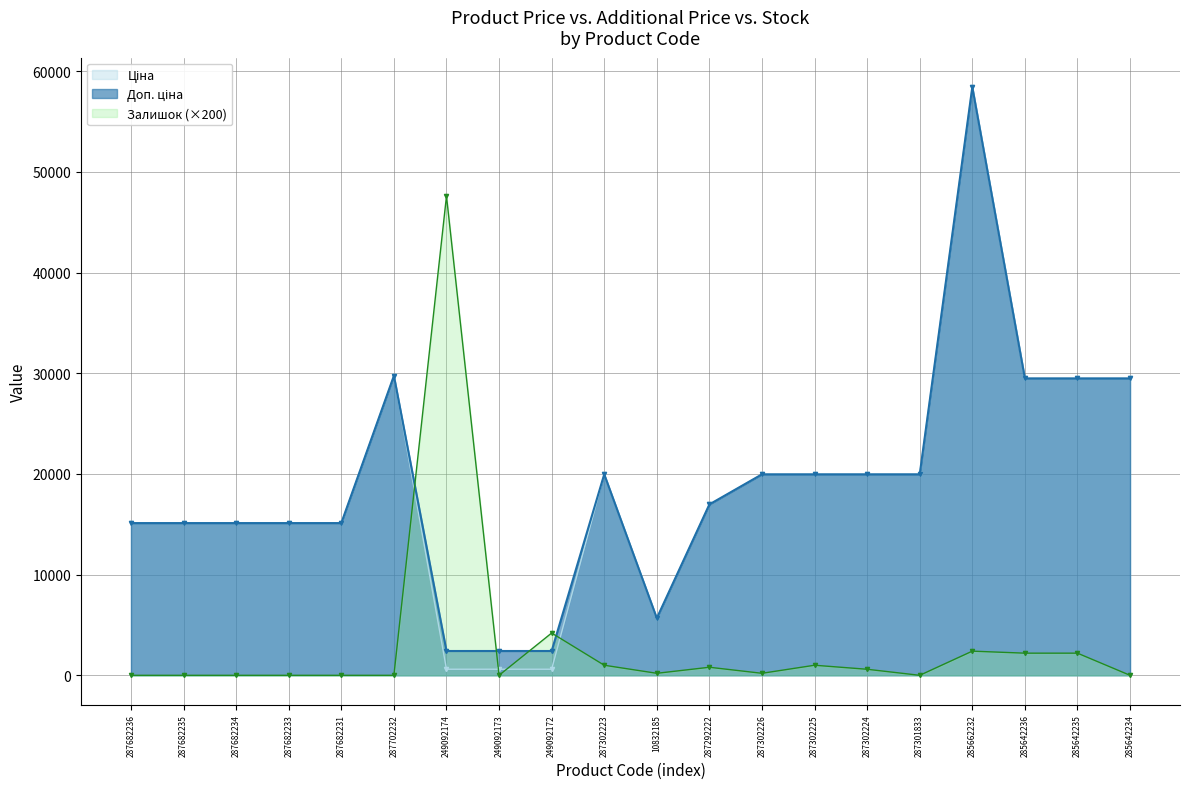

Reading left to right, extract all data points from this chart.

Ціна: 15120.0	15120.0	15120.0	15120.0	15120.0	29747.2	603.7	603.7	603.7	19964.2	5673.8	16976.3	19964.2	19964.2	19964.2	19964.2	58426.5	29491.5	29491.5	29491.5
Доп. ціна: 15120.0	15120.0	15120.0	15120.0	15120.0	29747.2	2414.8	2414.8	2414.8	19964.2	5673.8	16976.3	19964.2	19964.2	19964.2	19964.2	58426.5	29491.5	29491.5	29491.5
Залишок: 0.0	0.0	0.0	0.0	0.0	0.0	47600.0	0.0	4200.0	1000.0	200.0	800.0	200.0	1000.0	600.0	0.0	2400.0	2200.0	2200.0	0.0